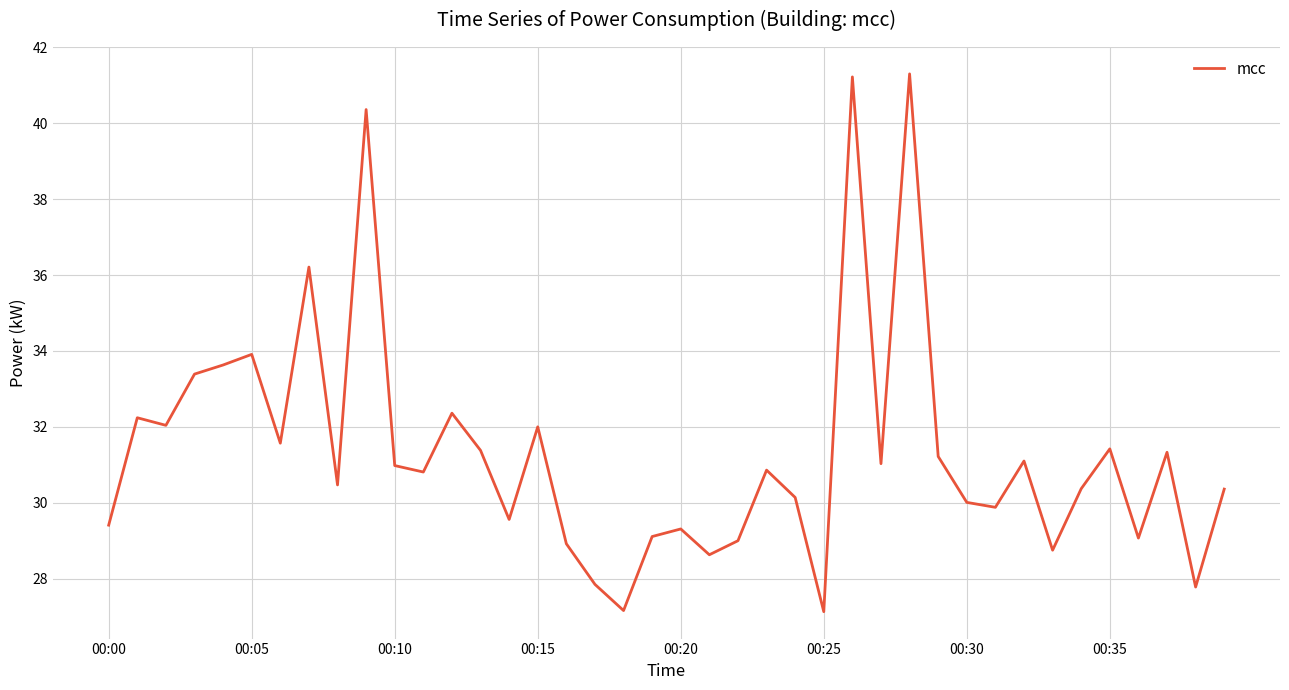

What is the maximum value shown in the chart?

41.3